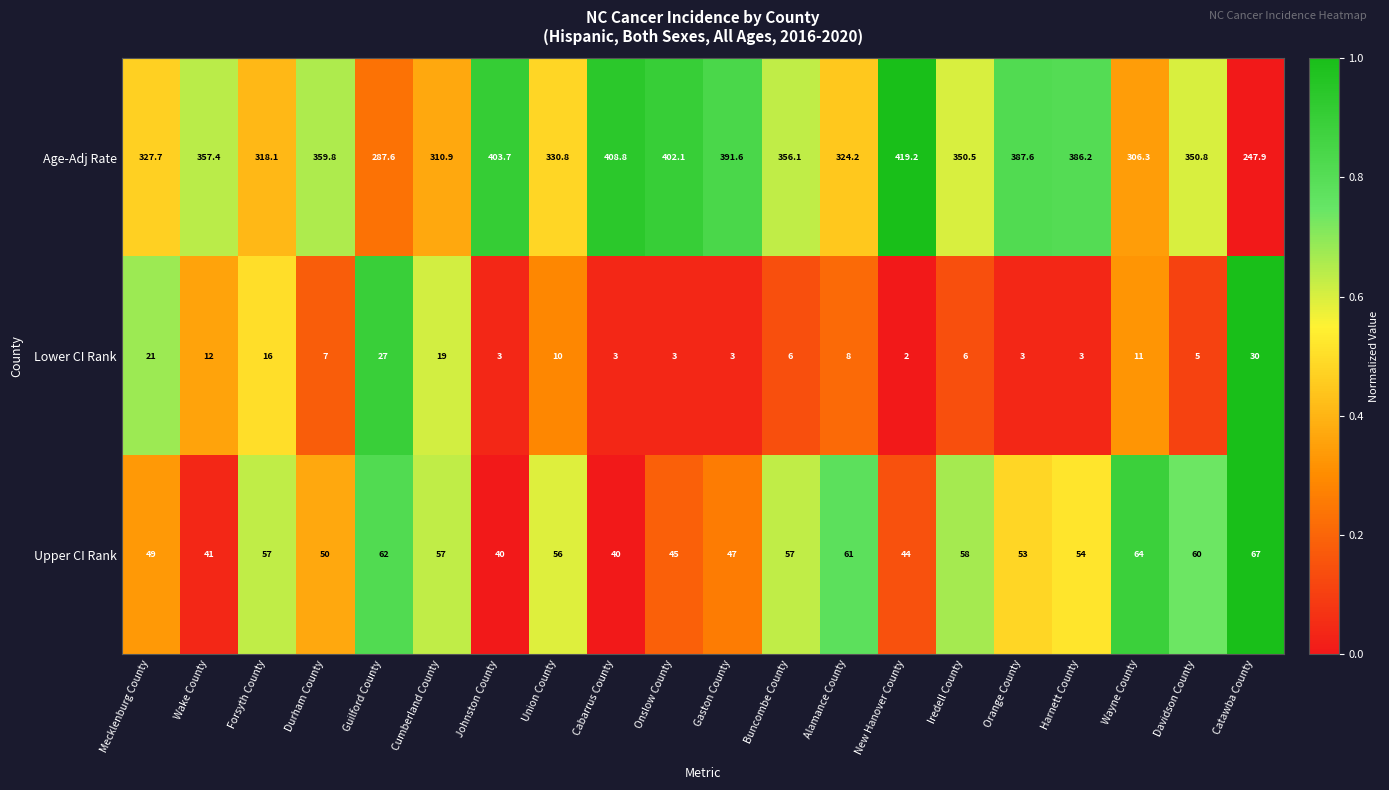

What is the difference between the highest and lowest values at Guilford County?

260.6